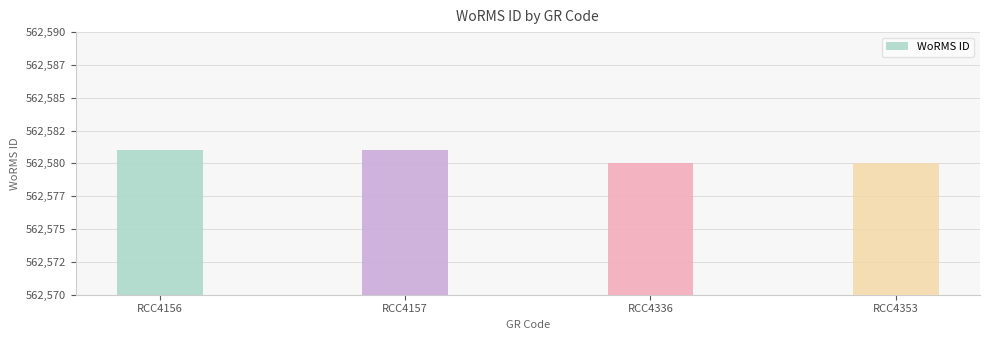

Between RCC4336 and RCC4353, which is larger?

RCC4336